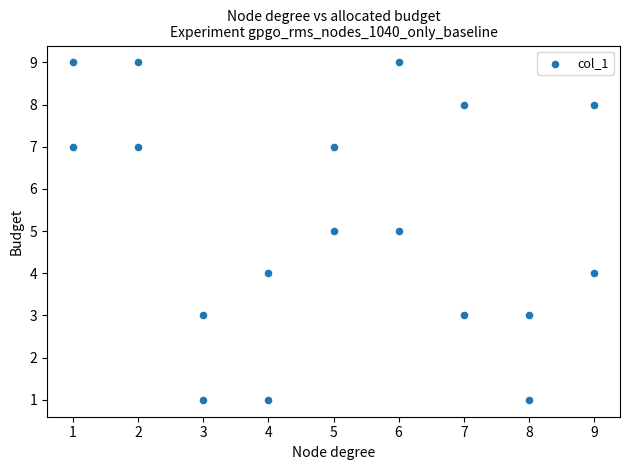

What is the range of X values (max minus min)?

8